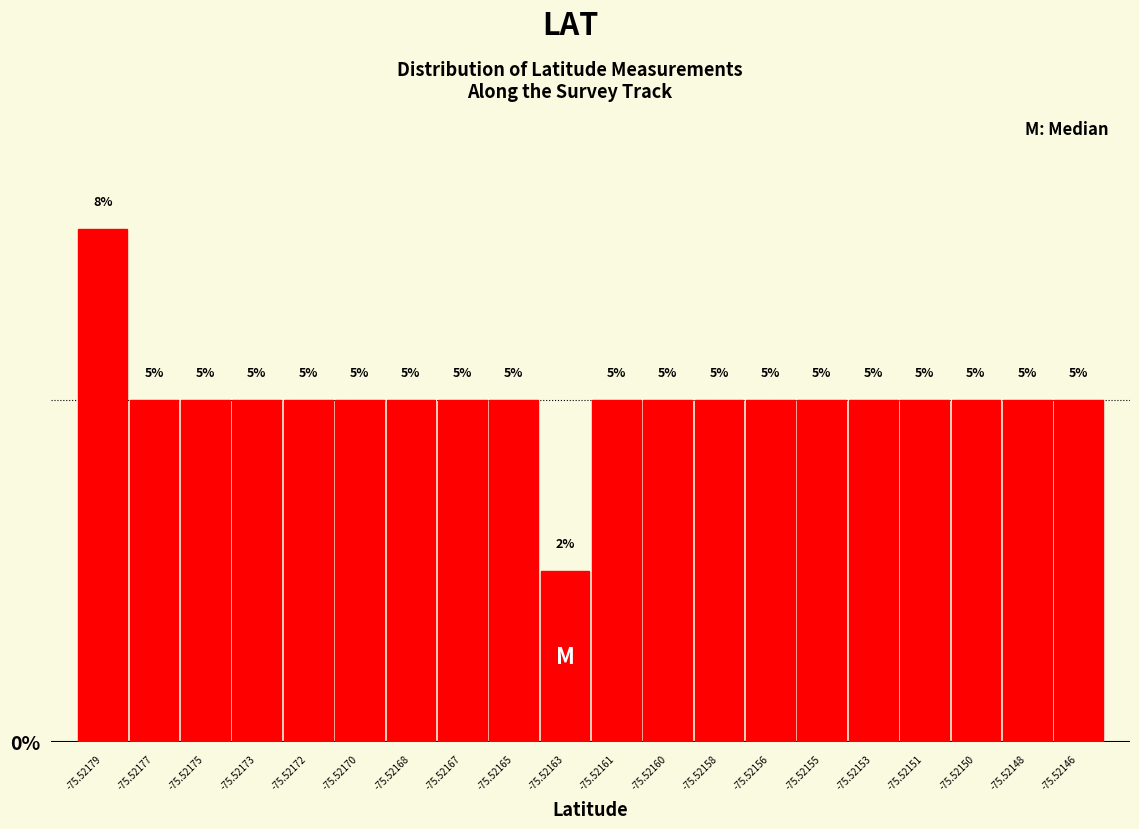

What is the value of the 14th bar from the left?

5.0